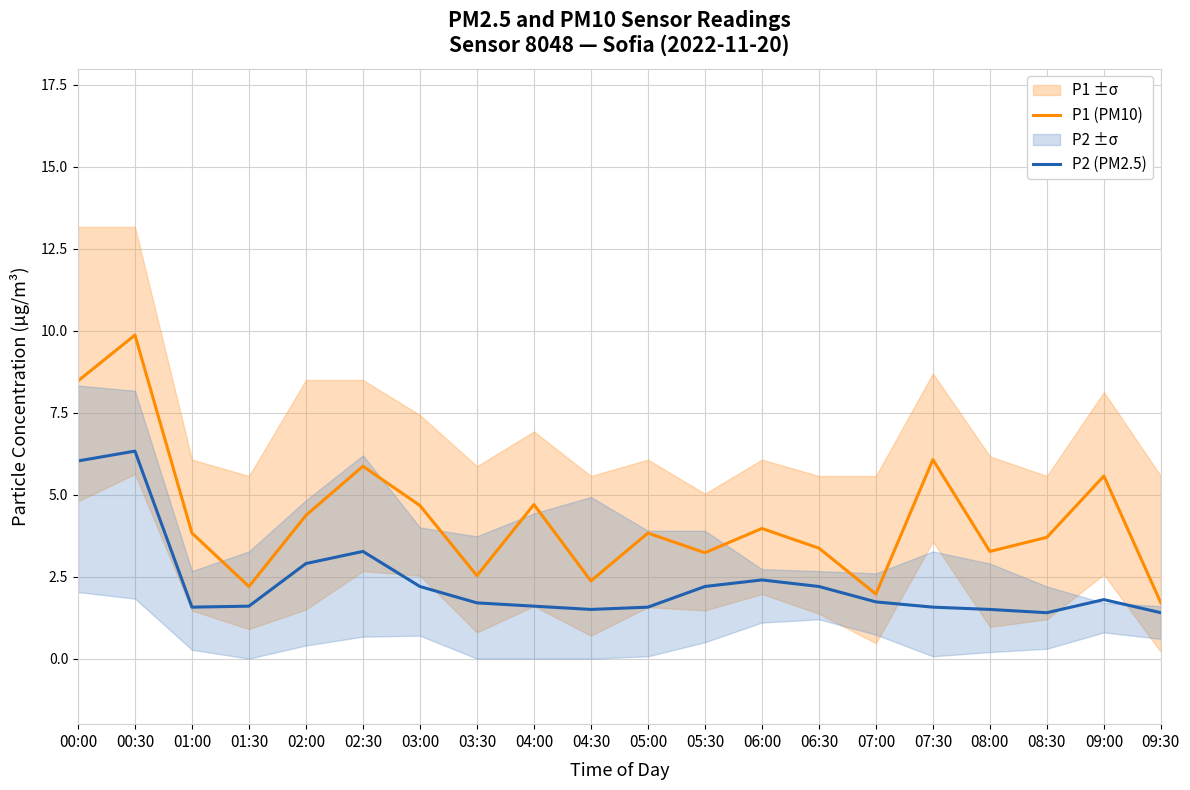

At which category is the sum across all series the highest?

00:30